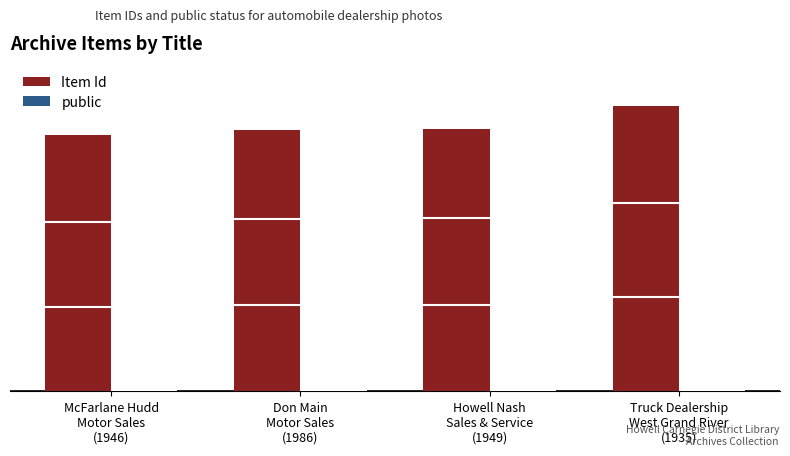

What is the difference between the highest and lowest values at Don Main
Motor Sales
(1986)?

9614